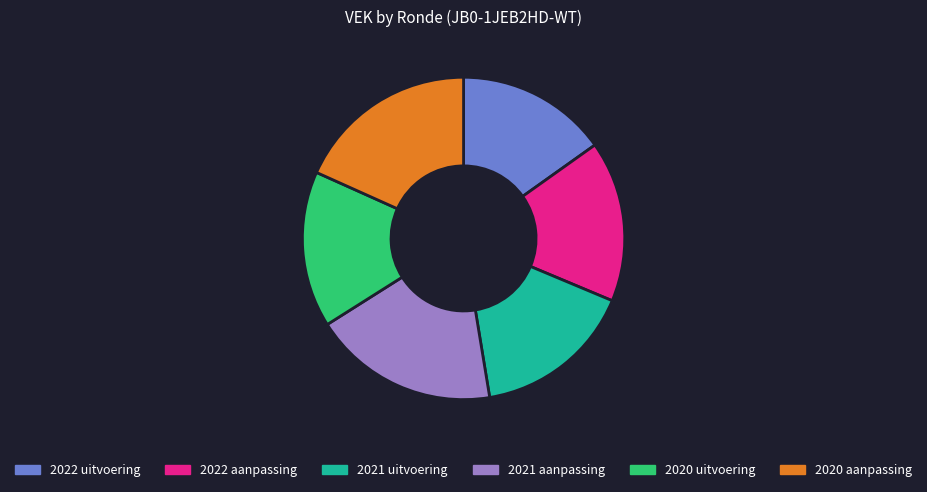

Which has a higher value, 2022 aanpassing or 2021 aanpassing?

2021 aanpassing